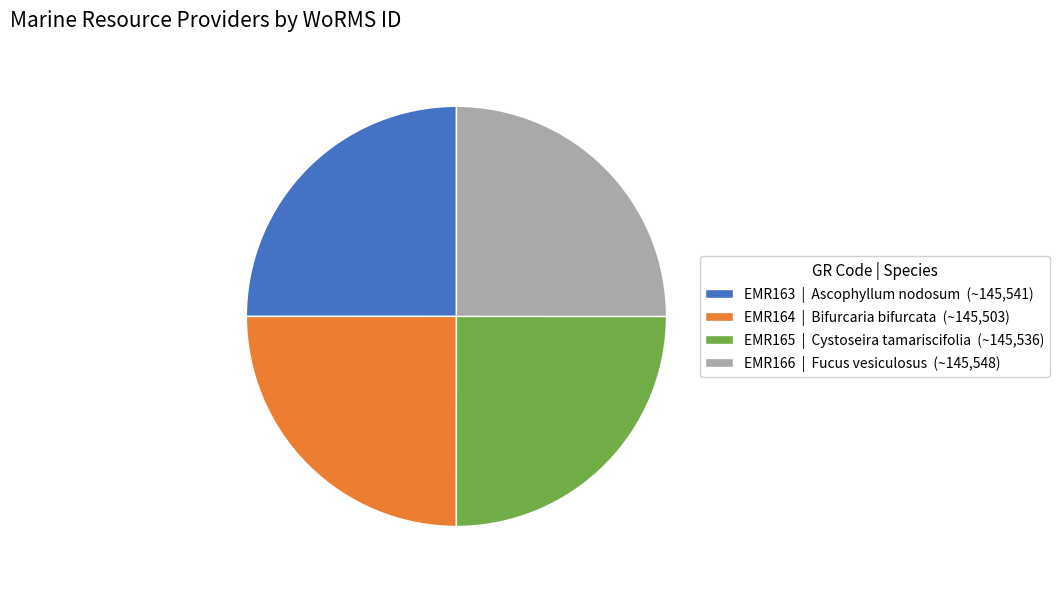

True or false: EMR164 | Bifurcaria bifurcata (~145,503) accounts for 25% of the total.

True